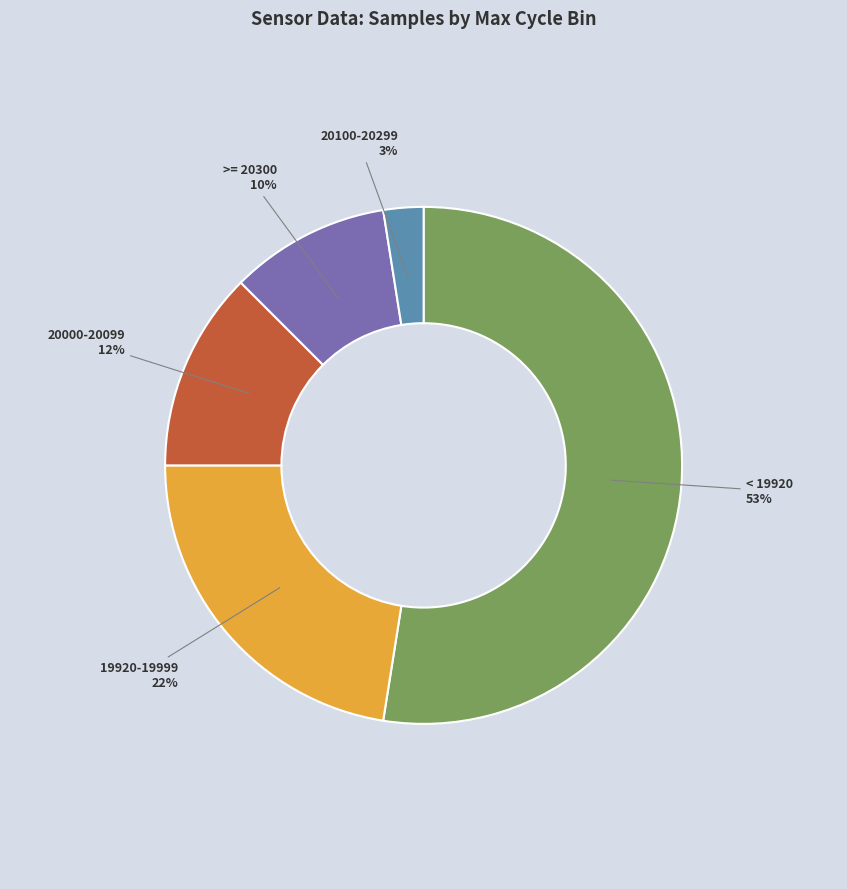

To the nearest percent, what is the average slice percentage?

20%